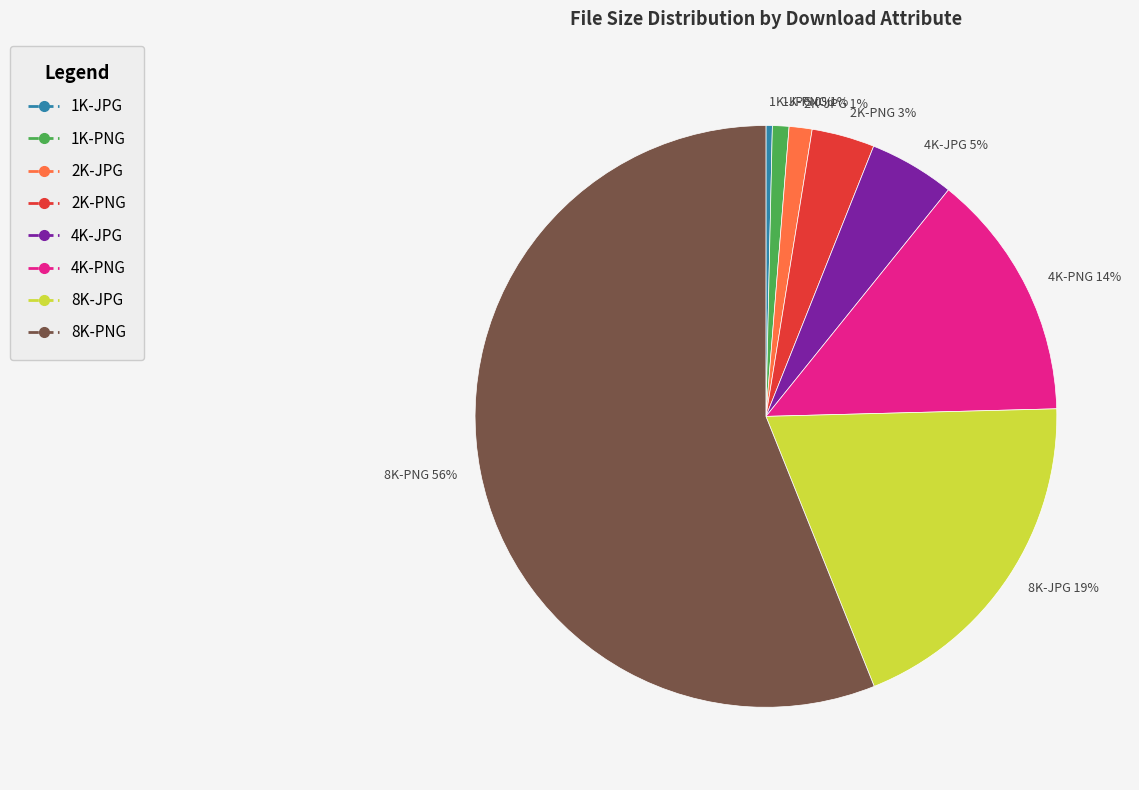

Count the number of slices in the pie.

8